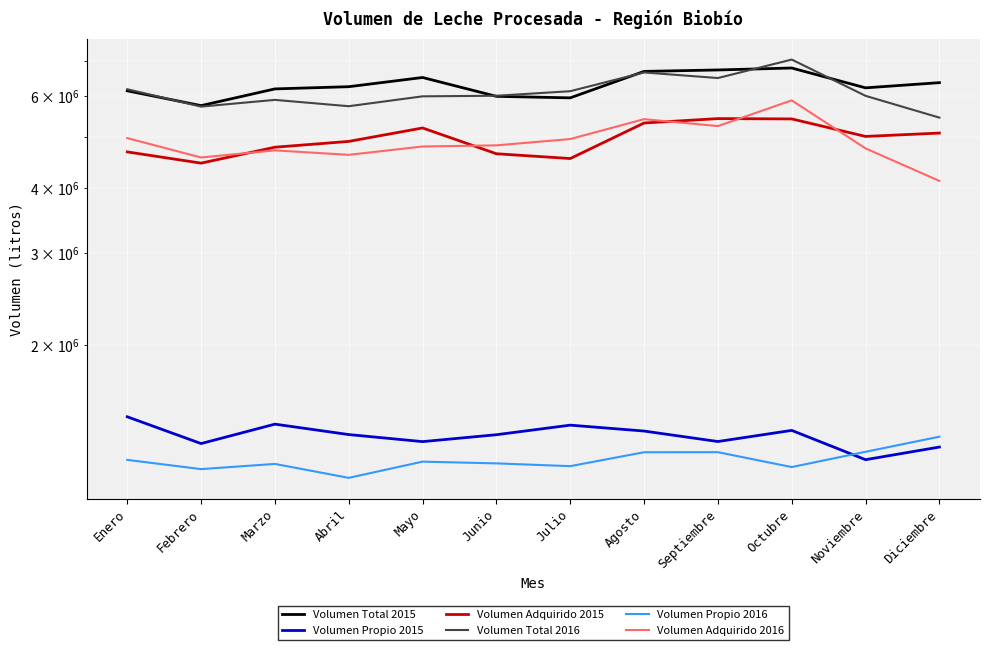

How many lines are shown in the chart?

6